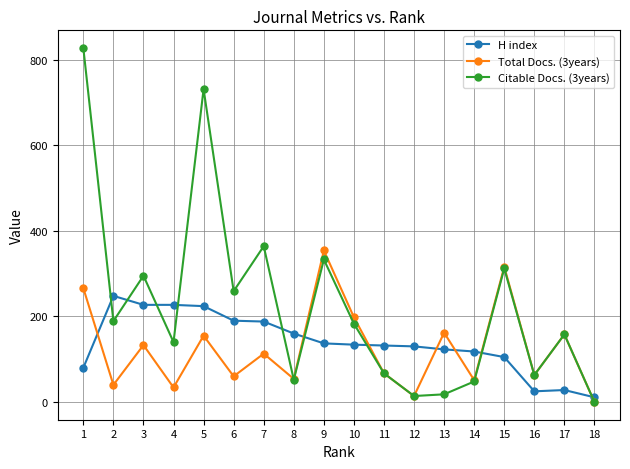

What is the total value across all series at 1?

1173